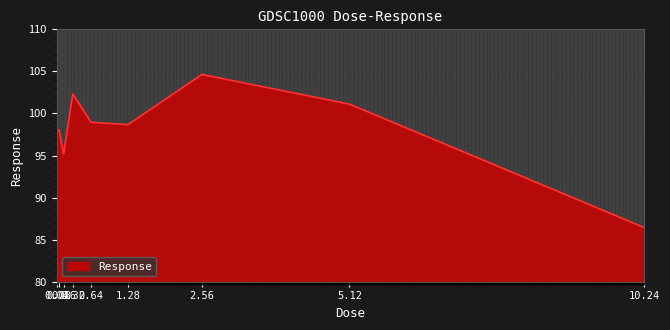

Where is the data nearest to the value 95?

0.16